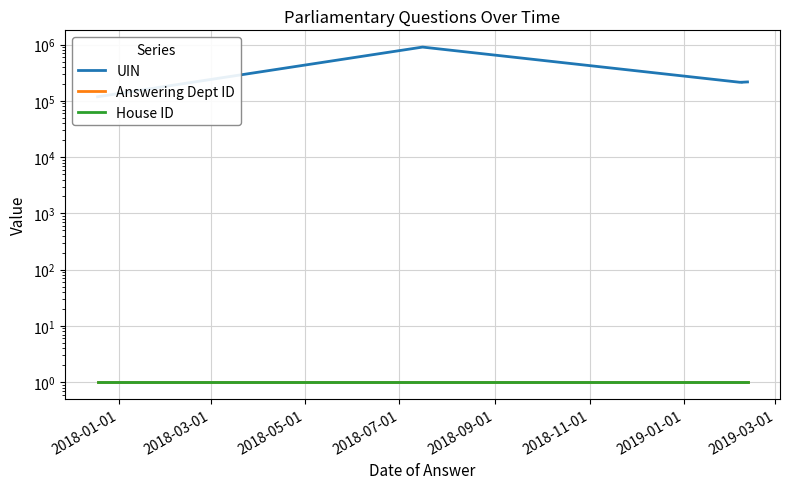

At 2018-05-01, list the series in order from largest to smallest.

UIN, Answering Dept ID, House ID